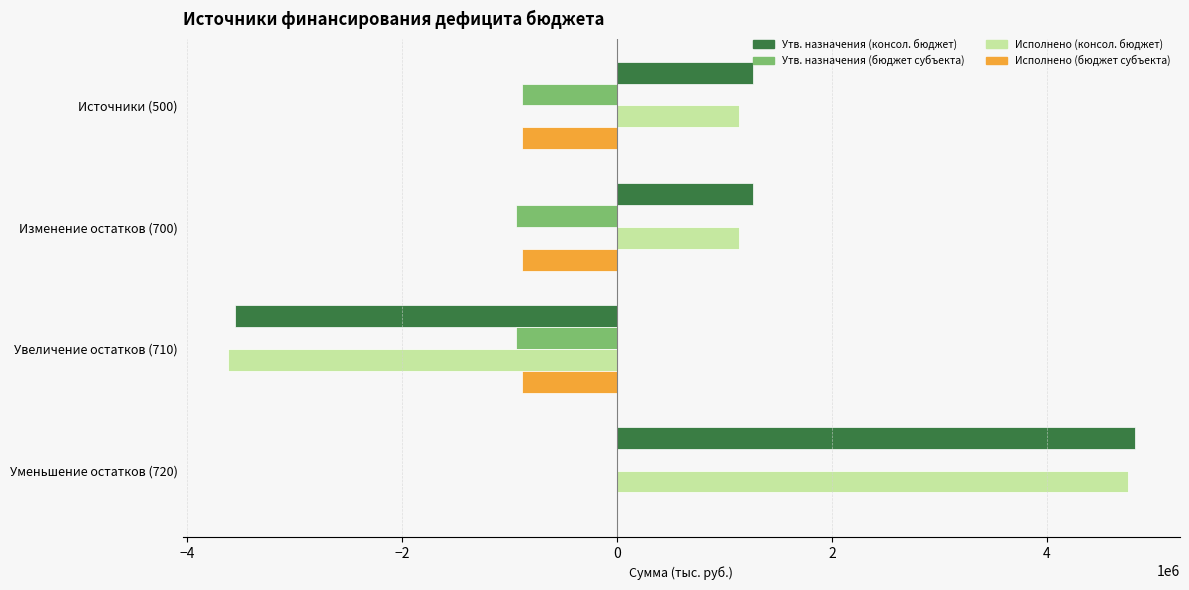

What is the sum of the Исполнено (бюджет субъекта) values at Источники (500) and Увеличение остатков (710)?

-1766432.0